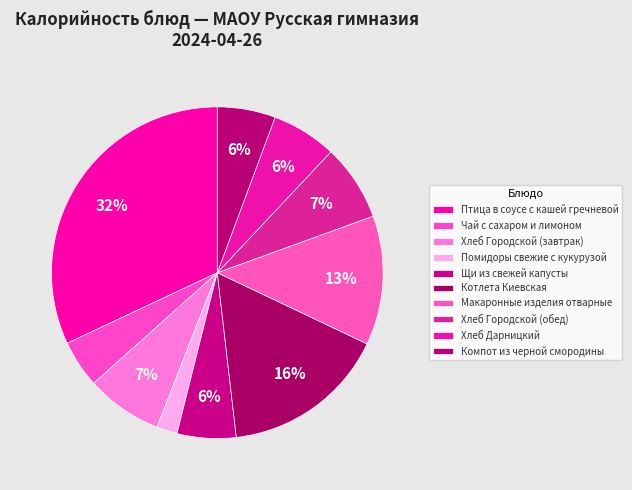

Is Хлеб Городской (обед) the majority of the pie?

No